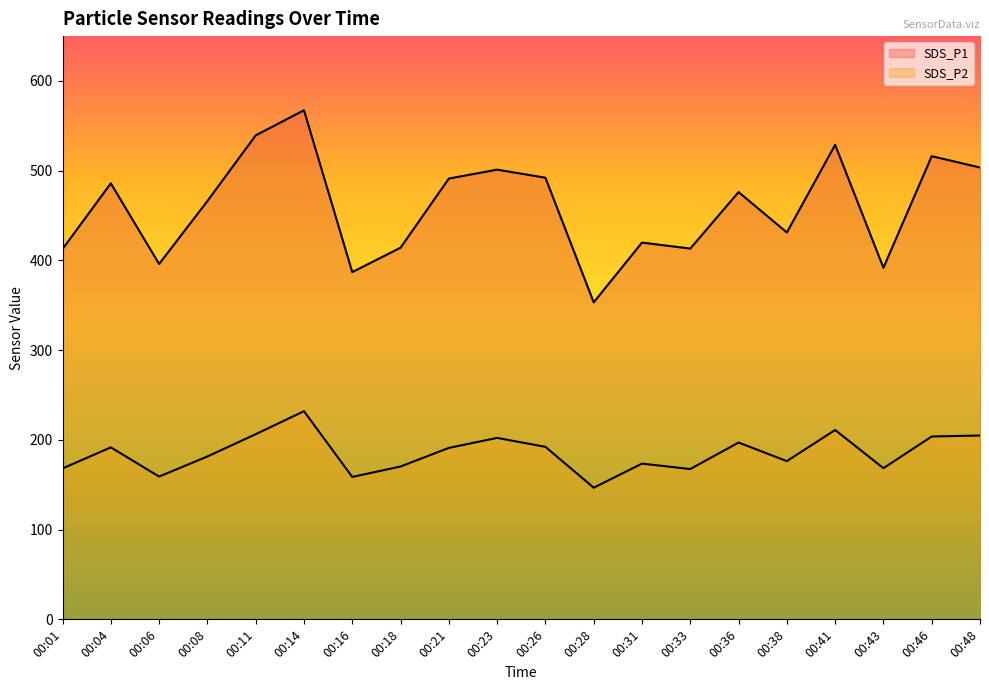

How many values in the SDS_P1 series exceed 476?

10